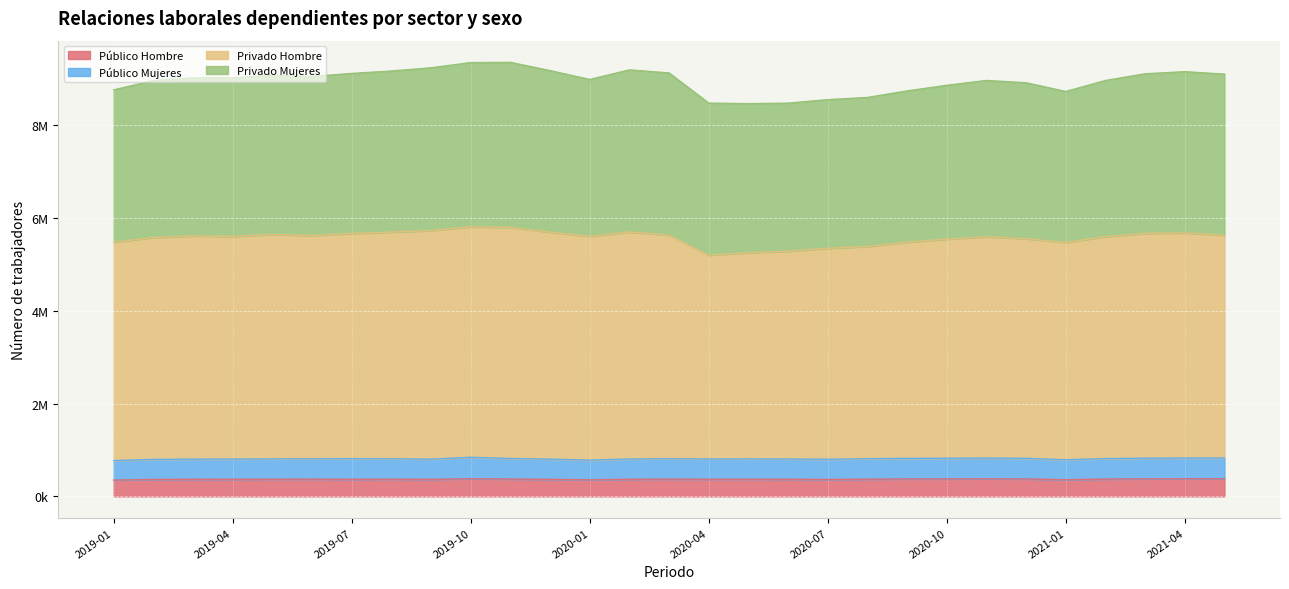

Read the Público Hombre value at 2020-04.

368737